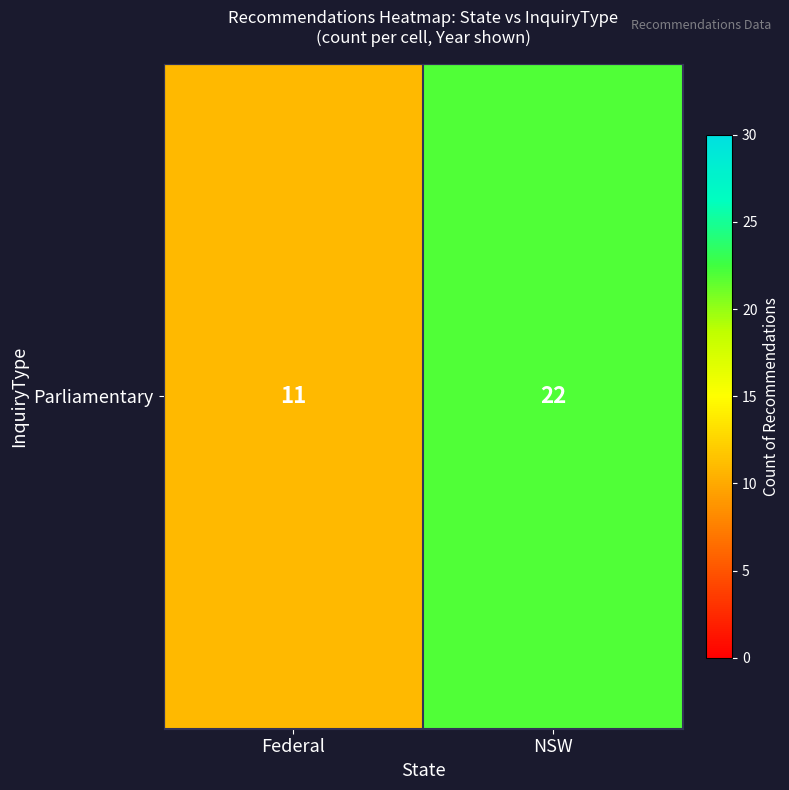

Reading right to left, extract all data points from this chart.

NSW=22	Federal=11